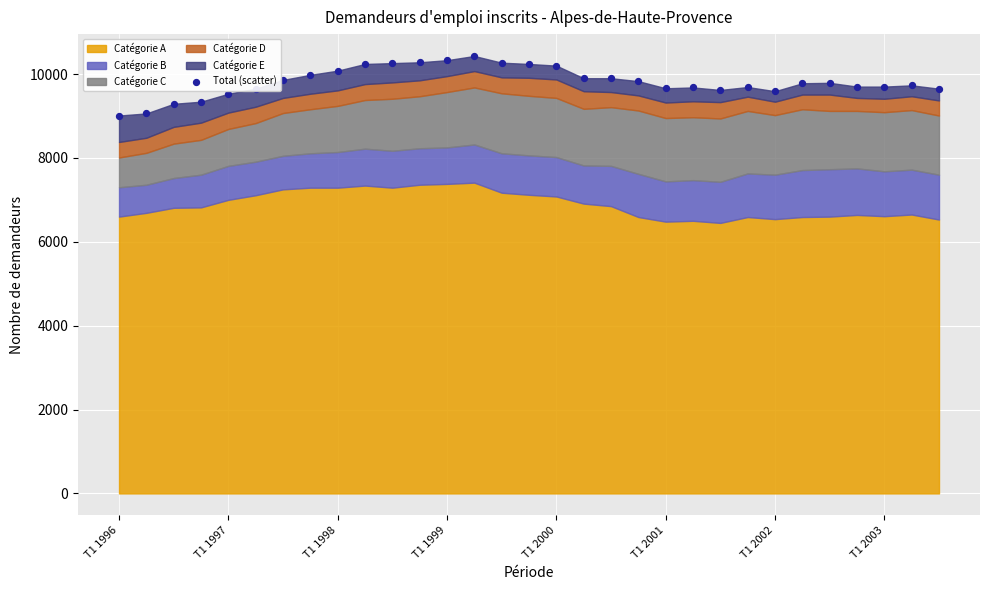

What is the change in value from T1 1999 to 9?

+900